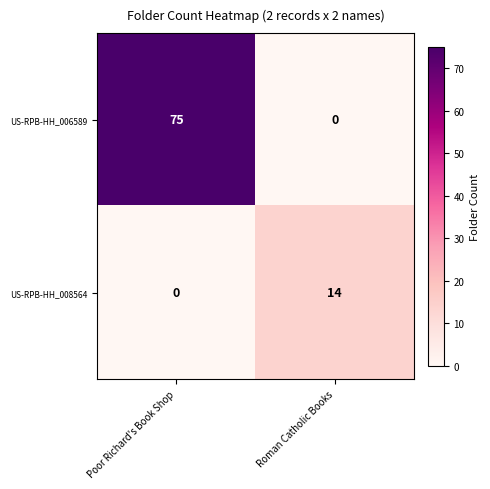

Which series has the largest range (max minus min)?

US-RPB-HH_006589